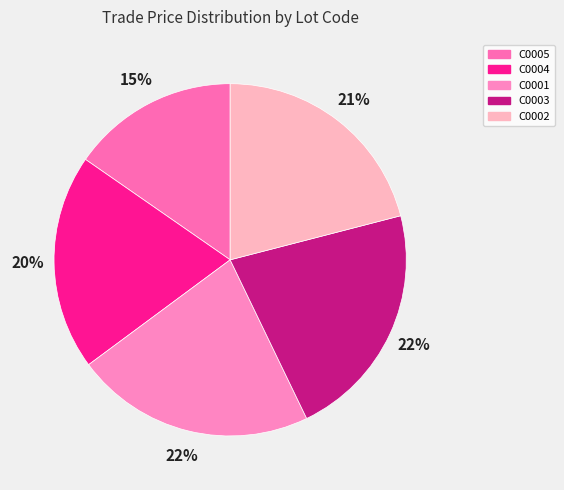

What is the smallest slice in the pie chart?

C0005